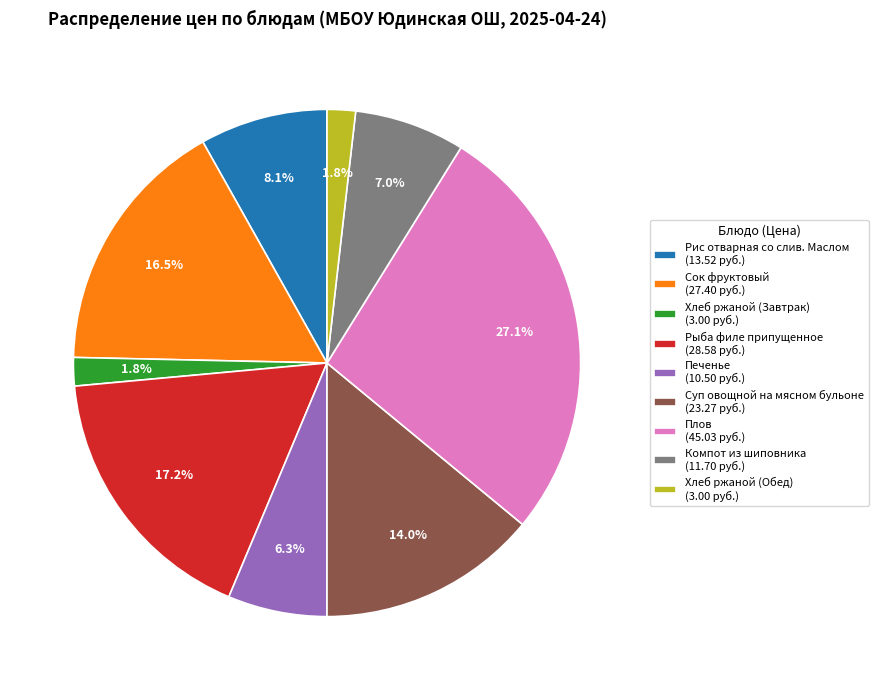

To the nearest percent, what is the difference between the largest and smallest slice percentages?

25%